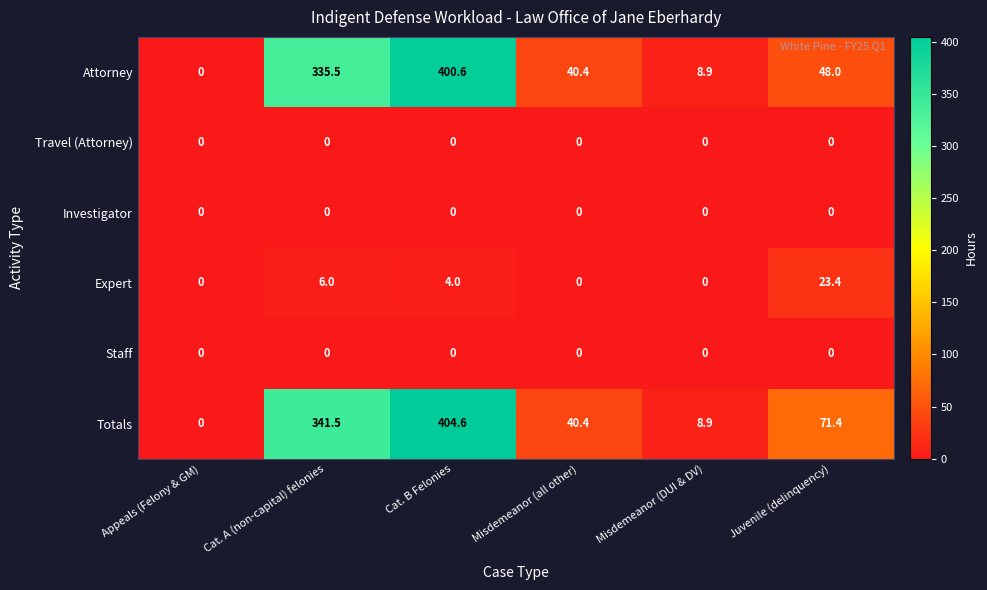

The Staff series shows 0.0 at Cat. A (non-capital) felonies. True or false?

True